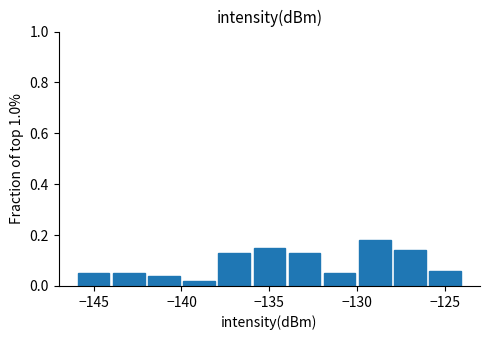

How tall is the bar that spans -128 to -126 on the x-axis? The values are not printed on the chart, so give them approximately, as read against the axis.

0.14